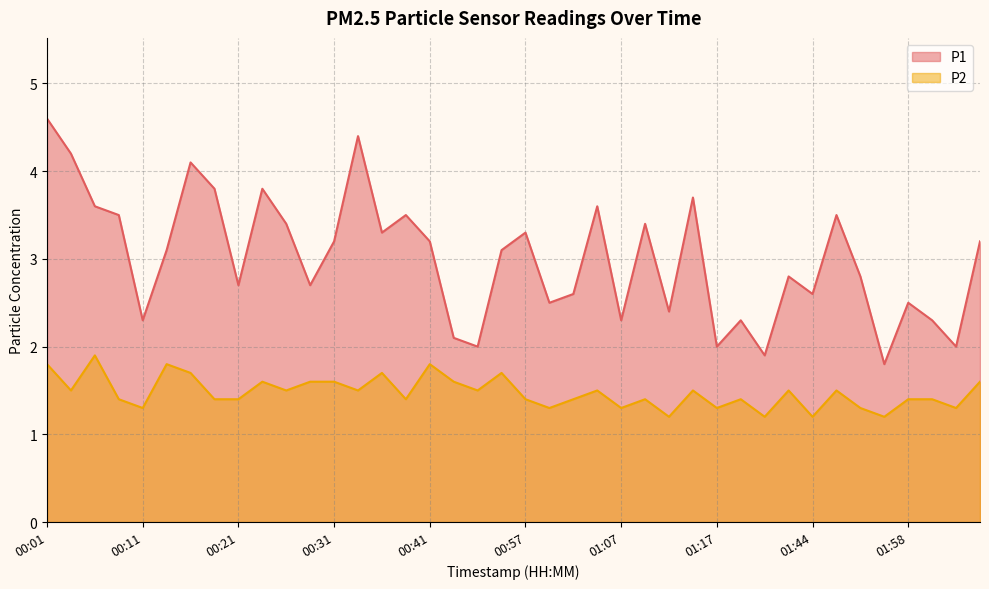

What is the value of the P2 point at the 36th from the left?

1.2